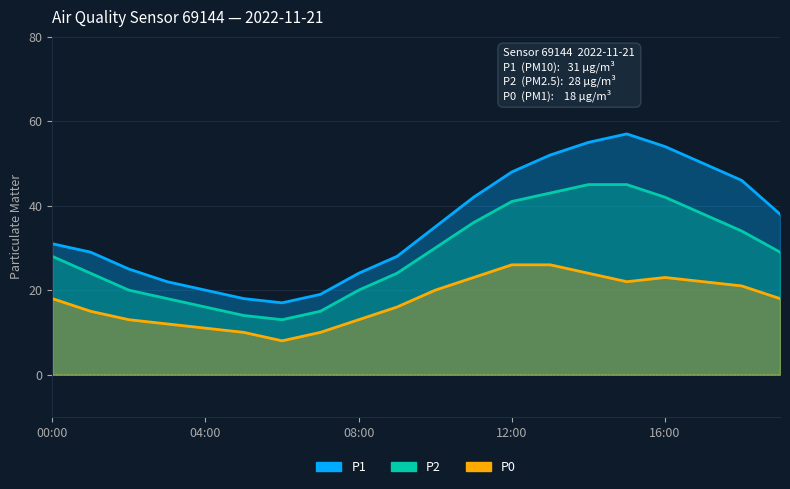

What position from the right is 19:00?

1